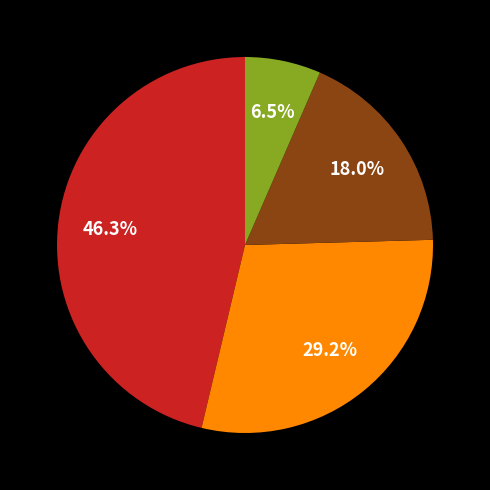

Does any single category account for the majority?

No